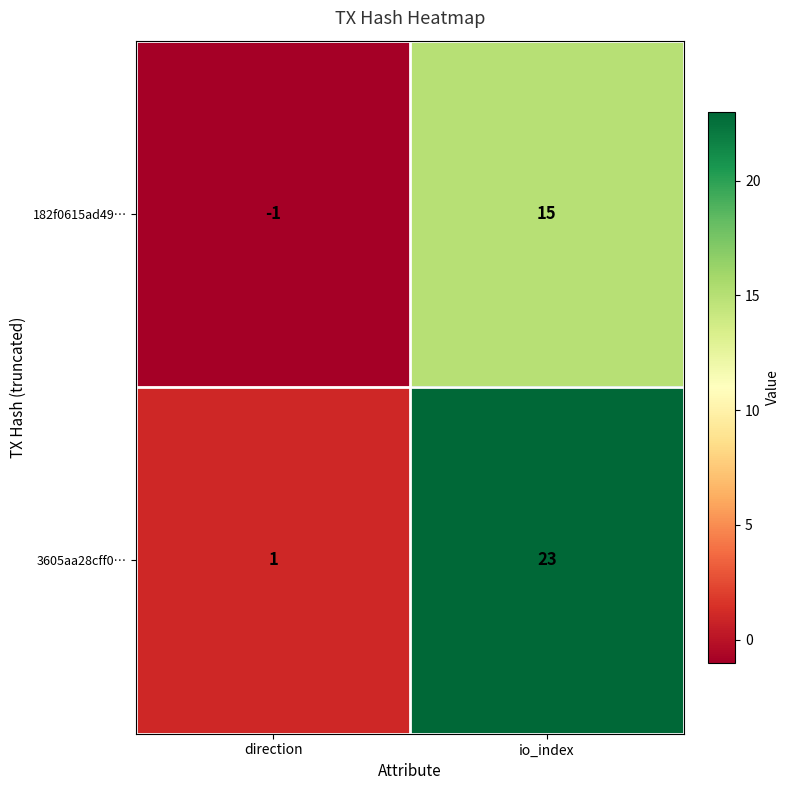

Which series has the widest spread of values?

3605aa28cff0…